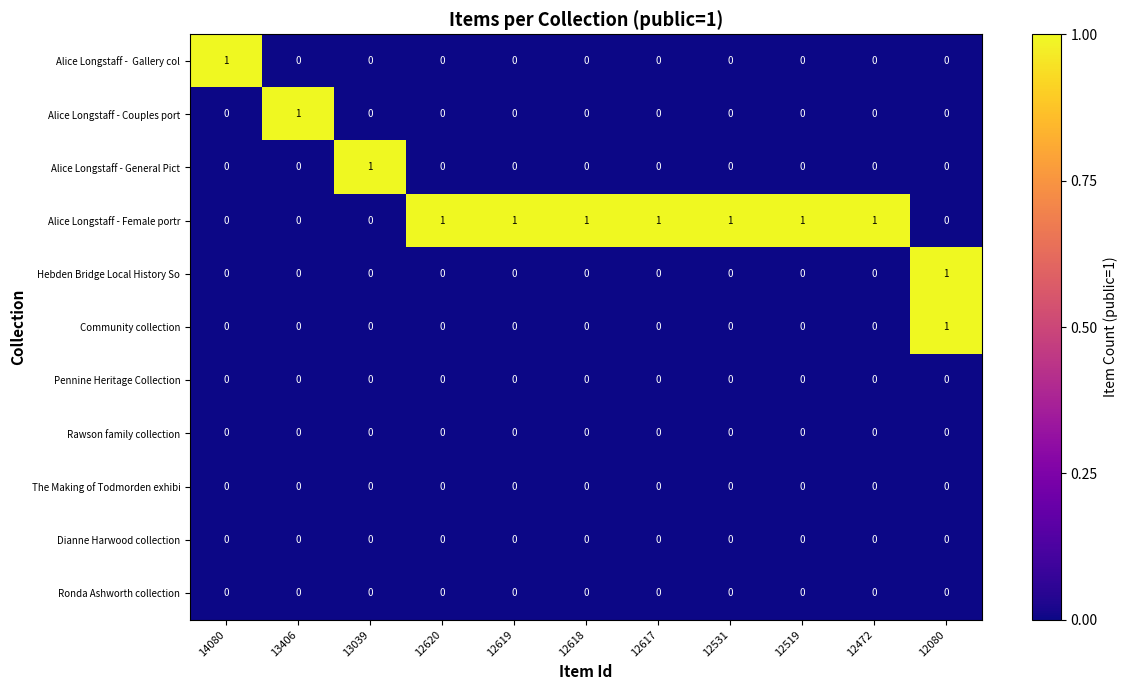

The value of Alice Longstaff - Female portr at 12619 is 1. True or false?

True